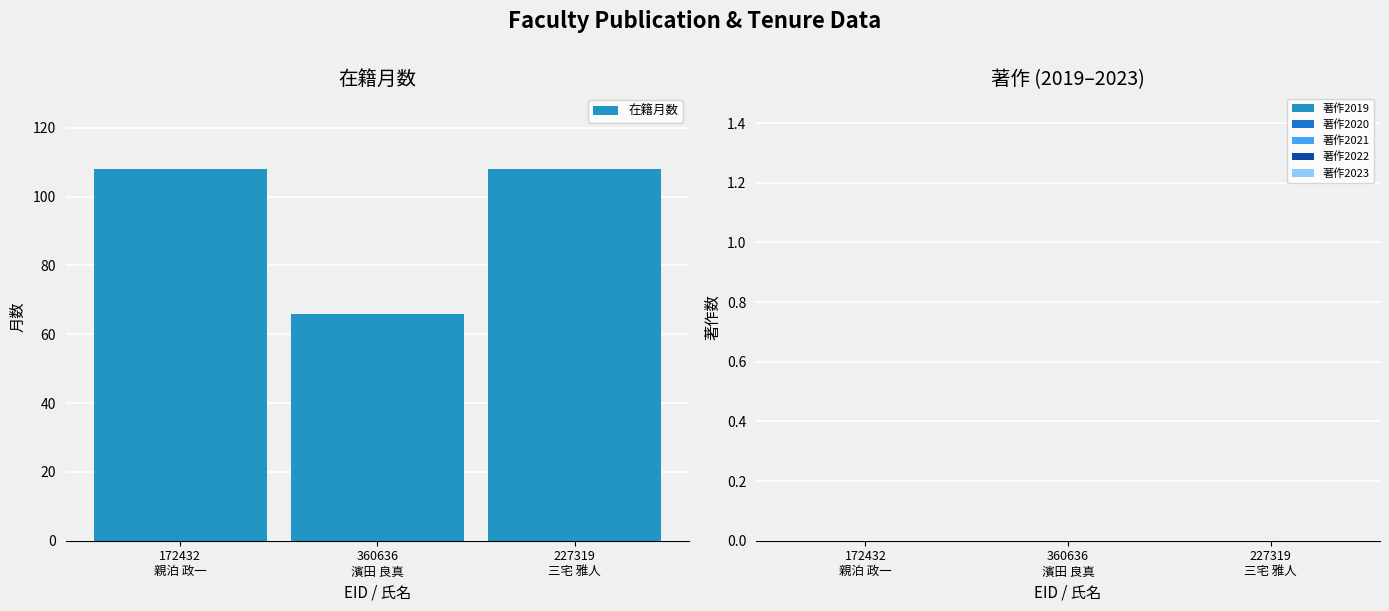

Between 360636
濱田 良真 and 172432
親泊 政一, which is larger?

172432
親泊 政一